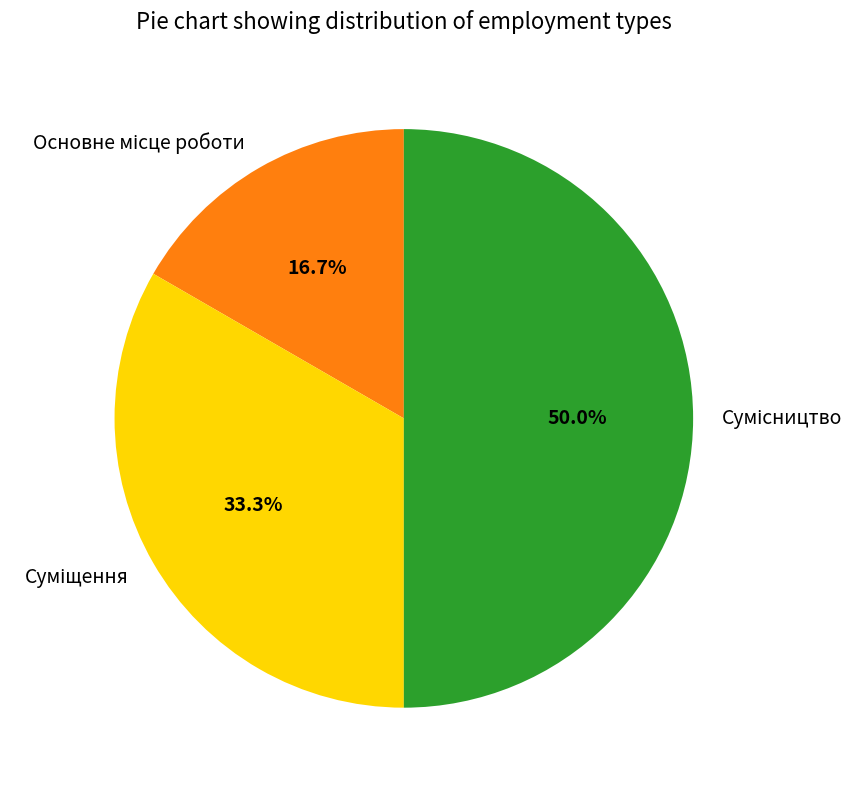

Which slice is the largest?

Сумісництво